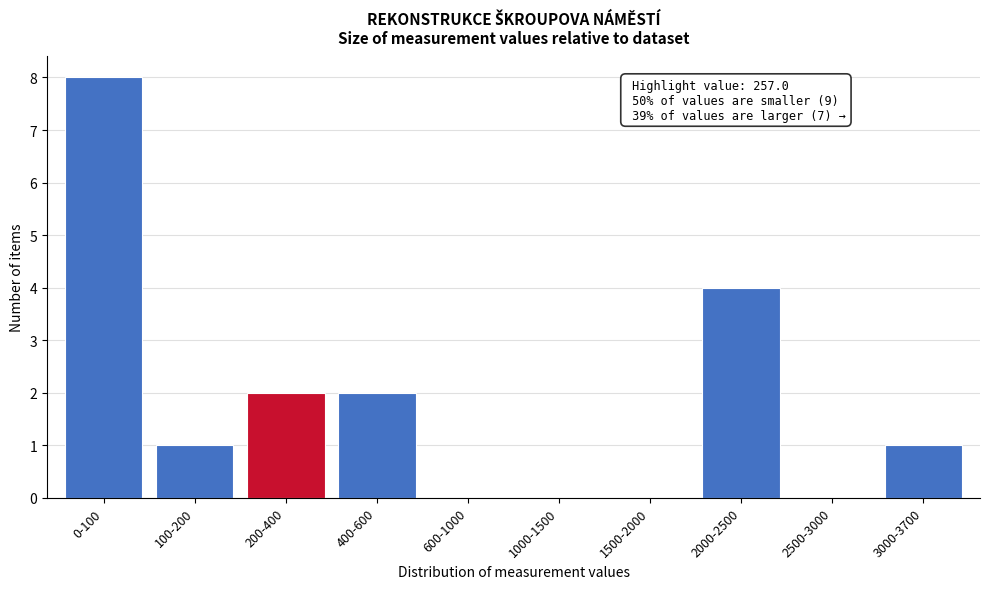

Reading right to left, extract all data points from this chart.

3000-3700=1	2500-3000=0	2000-2500=4	1500-2000=0	1000-1500=0	600-1000=0	400-600=2	200-400=2	100-200=1	0-100=8